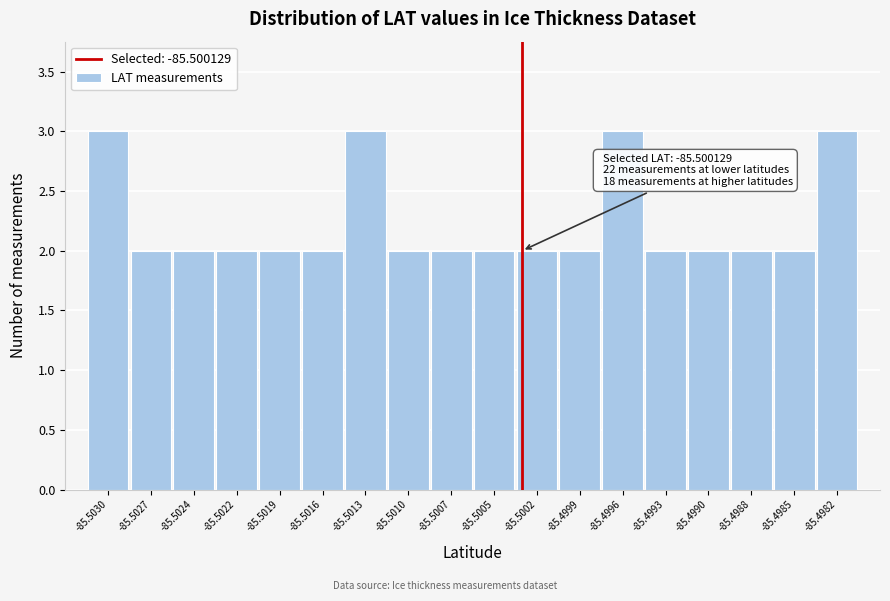

Reading left to right, transcribe all the data shown in this chart.

-85.5030=3	-85.5027=2	-85.5024=2	-85.5022=2	-85.5019=2	-85.5016=2	-85.5013=3	-85.5010=2	-85.5007=2	-85.5005=2	-85.5002=2	-85.4999=2	-85.4996=3	-85.4993=2	-85.4990=2	-85.4988=2	-85.4985=2	-85.4982=3